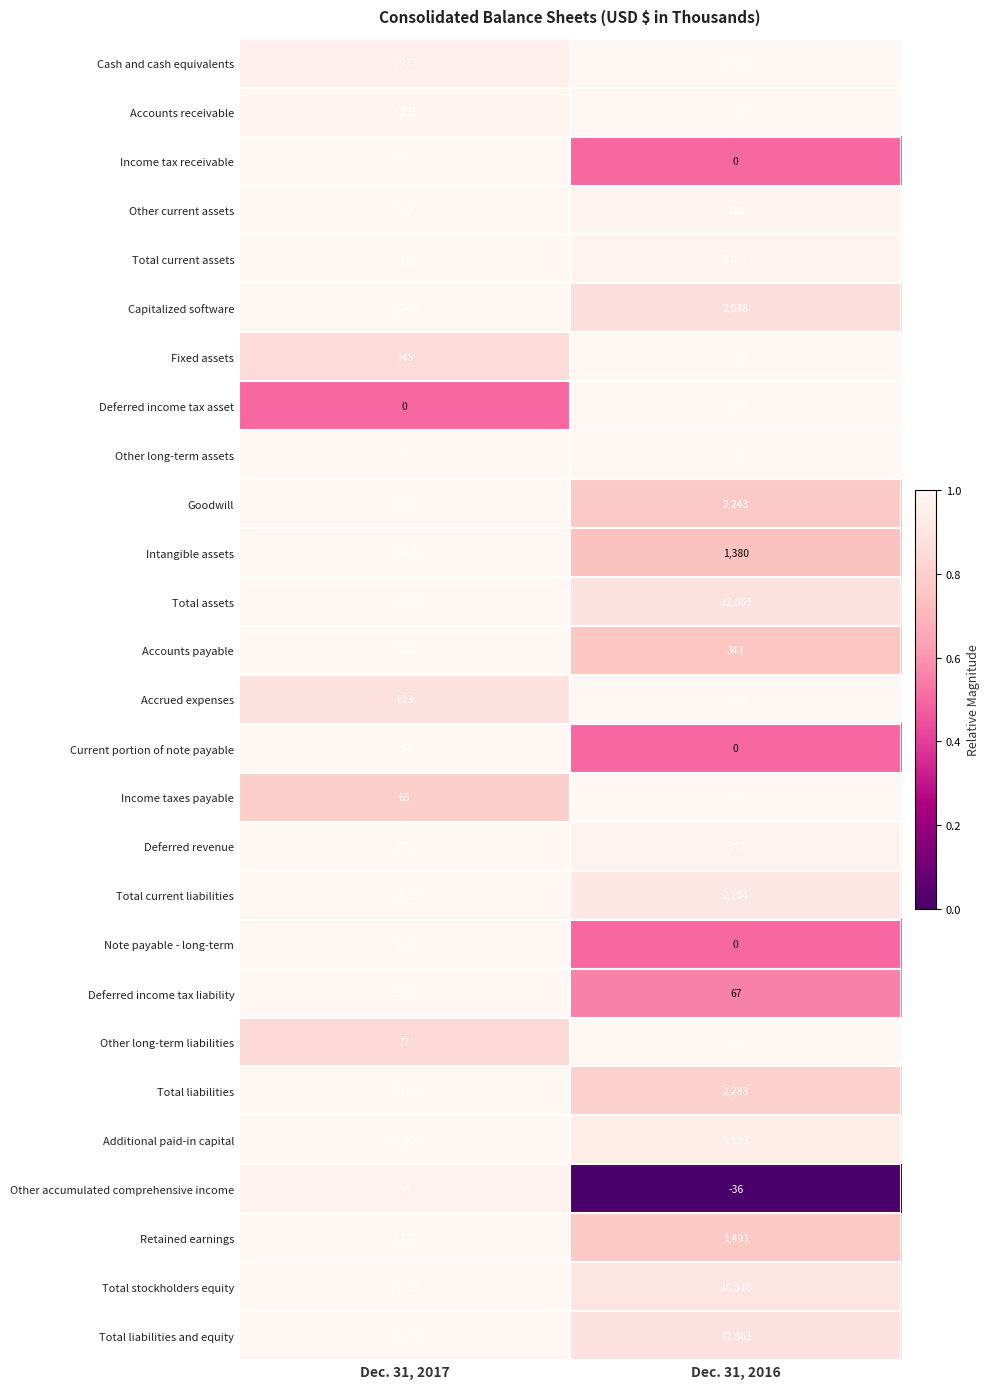

List the labels in order of Accounts payable value, smallest first.

Dec. 31, 2016, Dec. 31, 2017